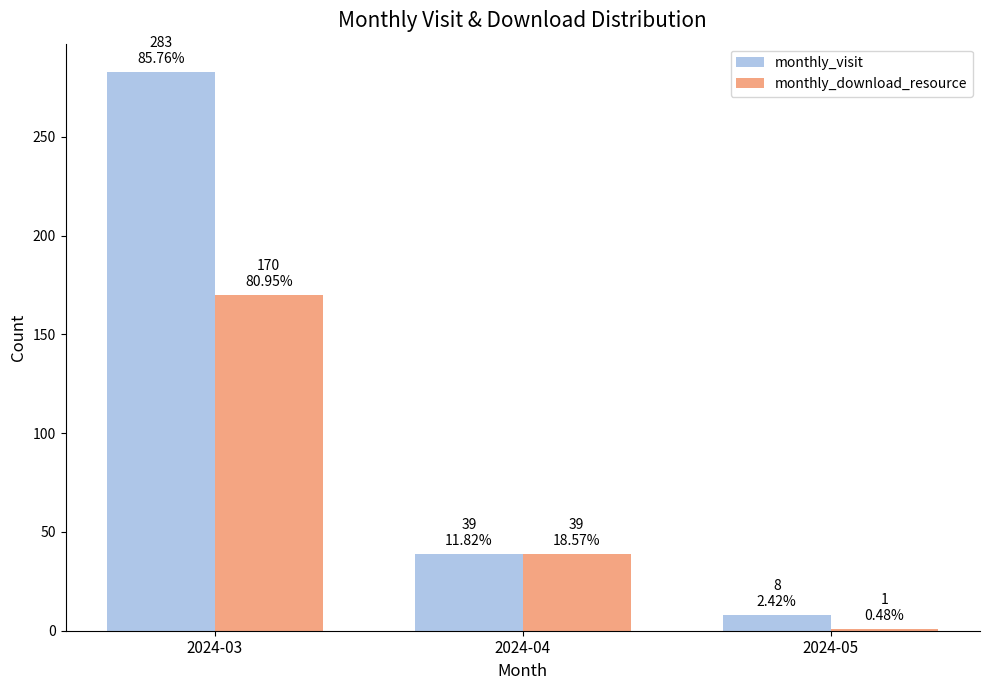

Reading right to left, transcribe all the data shown in this chart.

monthly_visit: 8	39	283
monthly_download_resource: 1	39	170